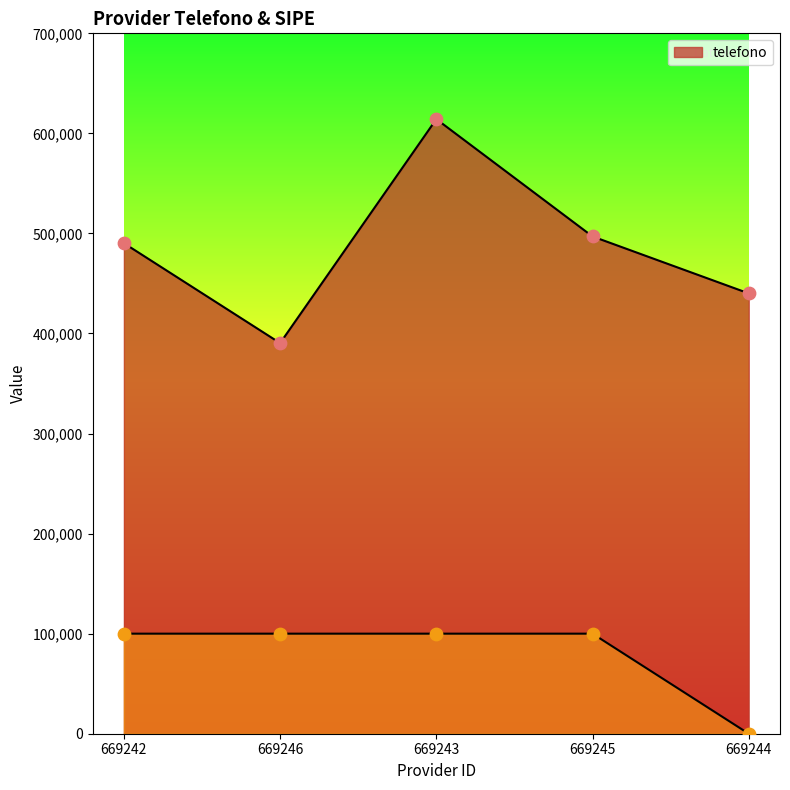

At how many categories does at least one series exceed 212710?

5